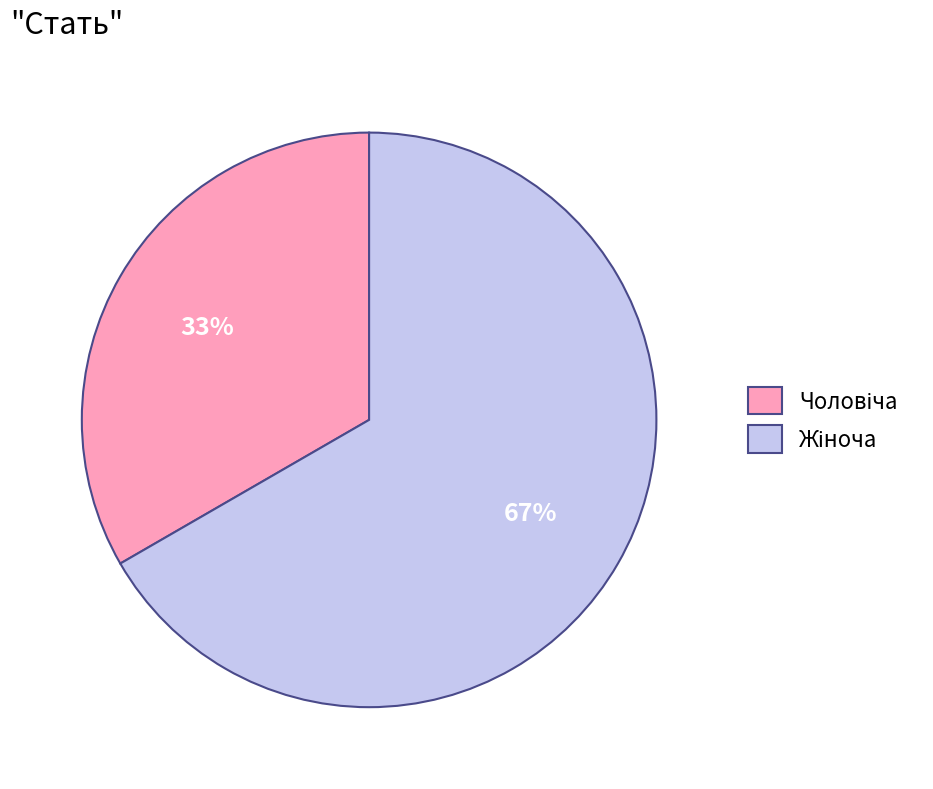

Is there a majority slice in this chart?

Yes